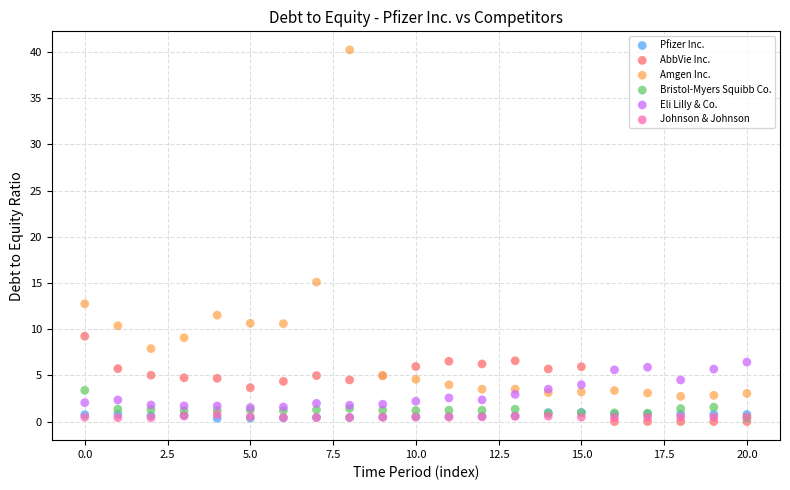

Across all series, what Y value is closest to 20?

15.1